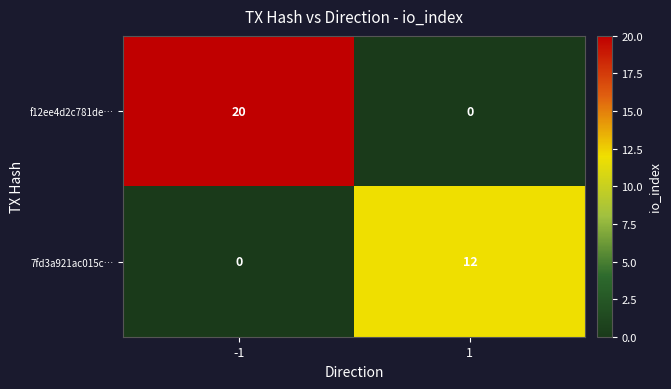

Reading right to left, list all the values displayed in this chart.

f12ee4d2c781de…: 0	20
7fd3a921ac015c…: 12	0